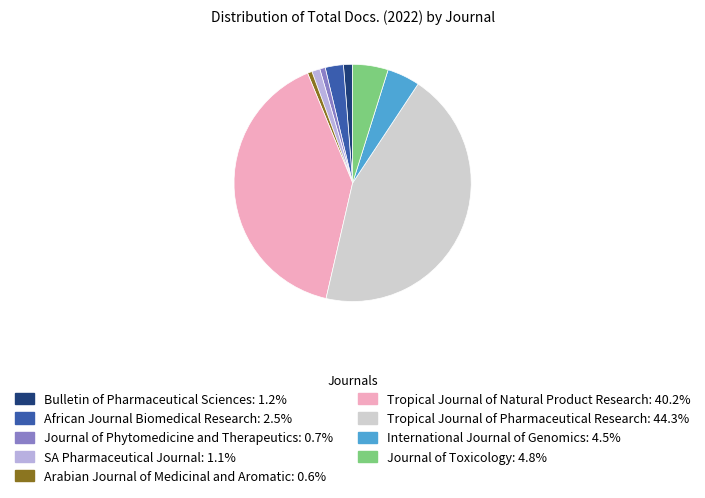

Is there a majority slice in this chart?

No